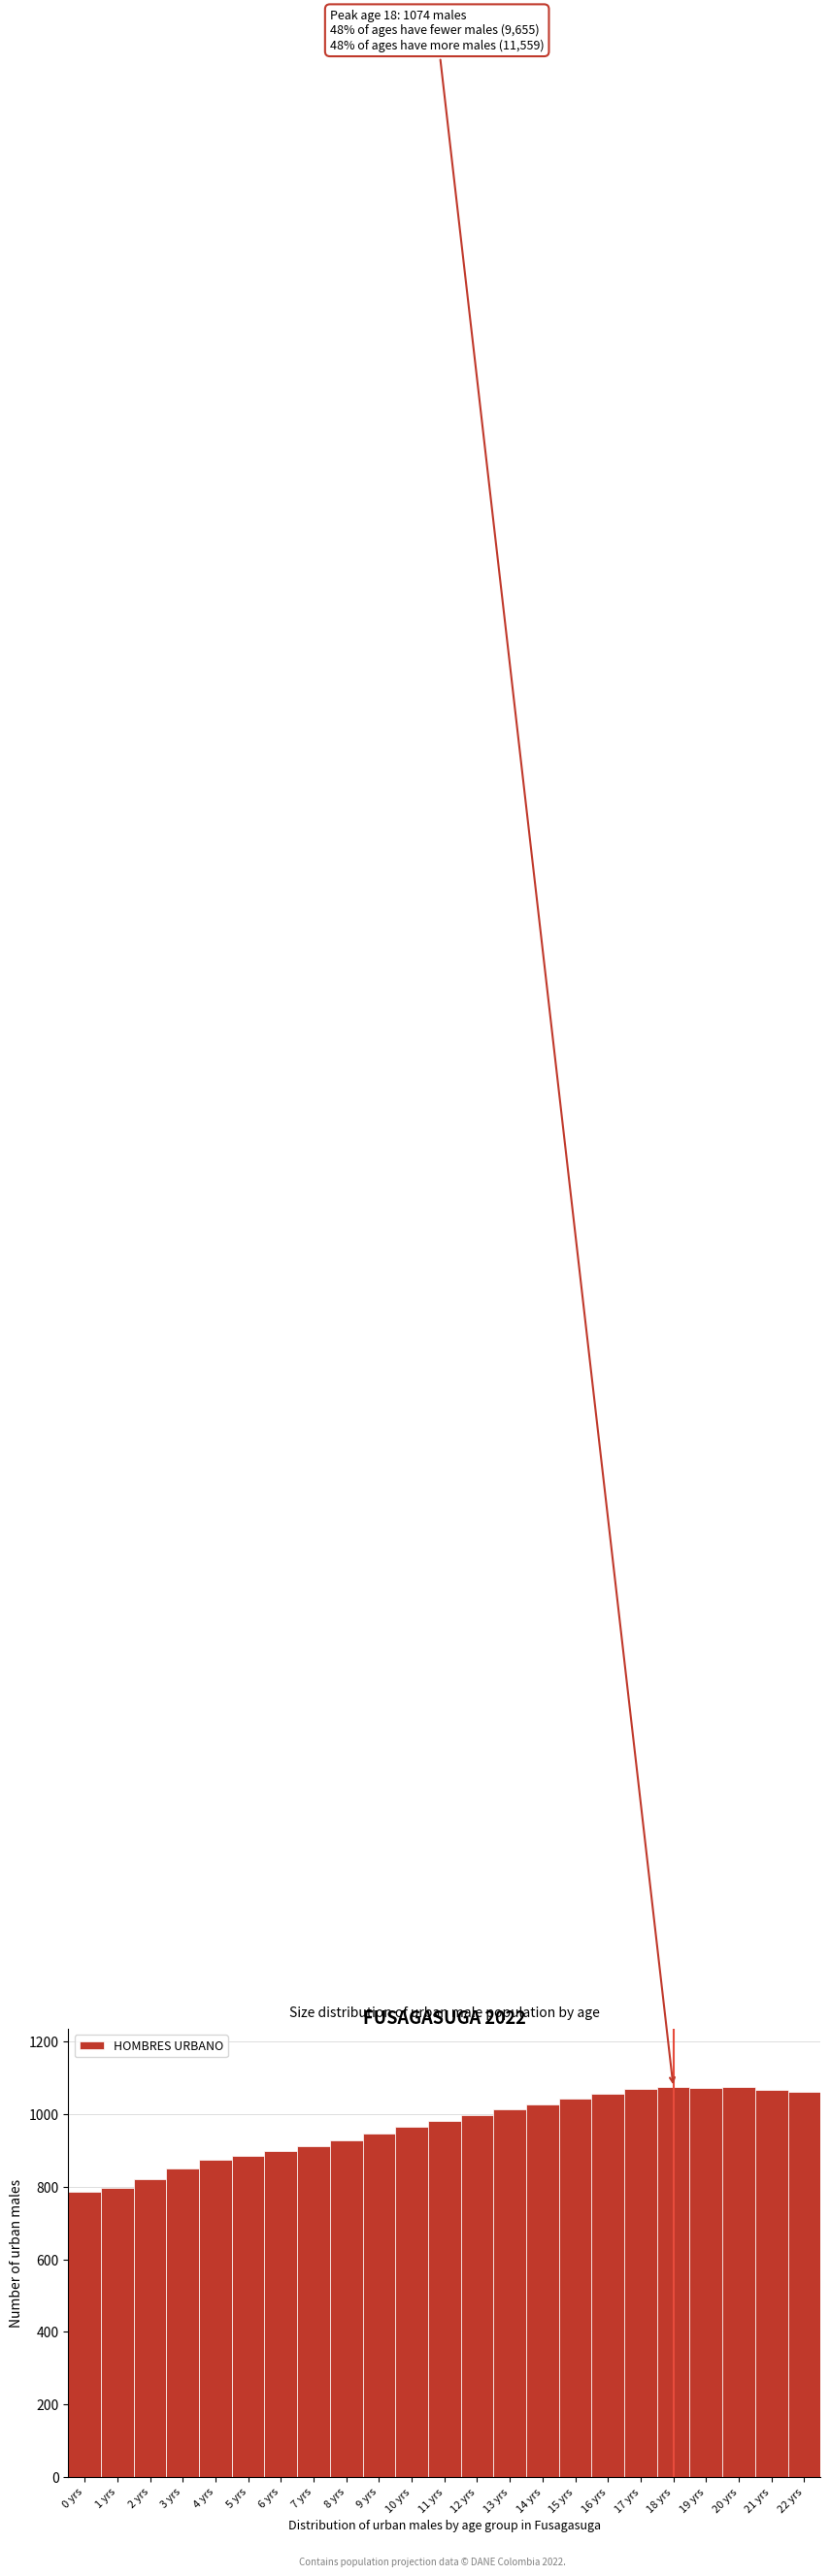

Between 8 yrs and 6 yrs, which is larger?

8 yrs